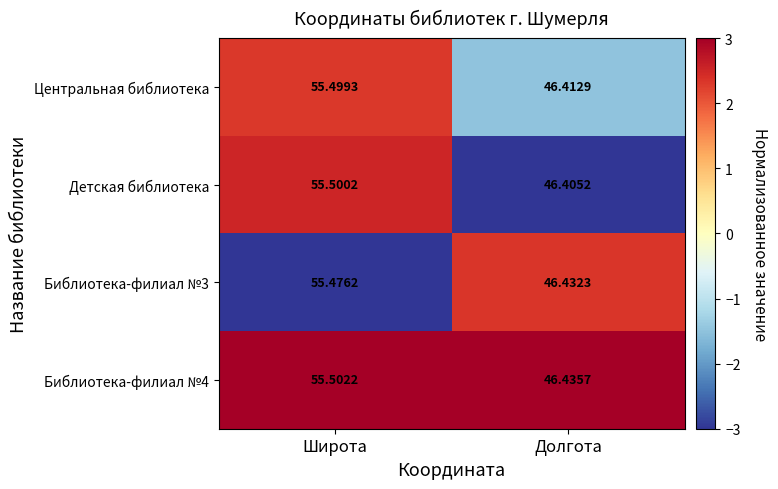

How many values in the Библиотека-филиал №3 series exceed 55?

1